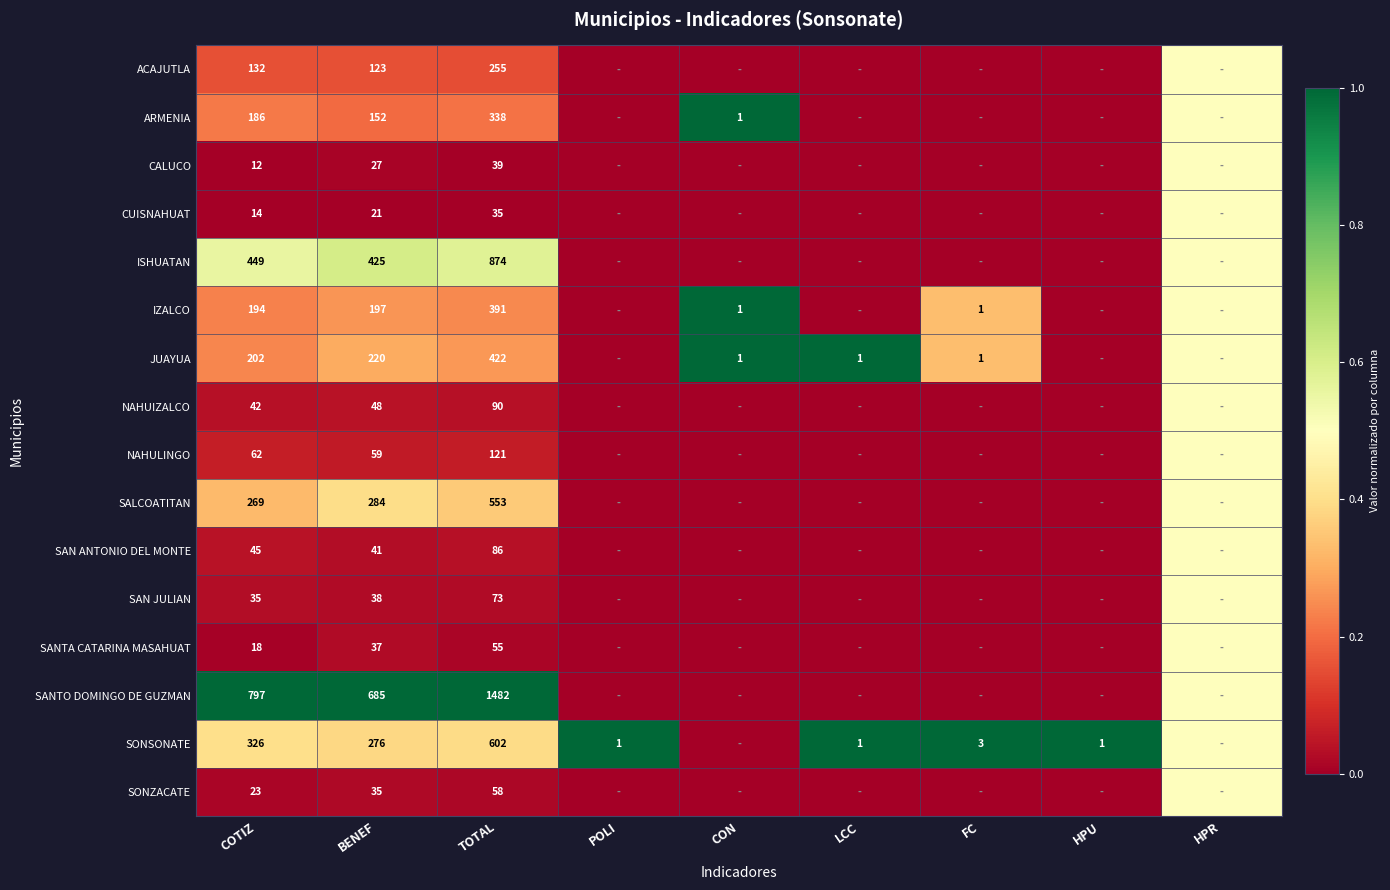

Rank the series at BENEF from lowest to highest value.

CUISNAHUAT, CALUCO, SONZACATE, SANTA CATARINA MASAHUAT, SAN JULIAN, SAN ANTONIO DEL MONTE, NAHUIZALCO, NAHULINGO, ACAJUTLA, ARMENIA, IZALCO, JUAYUA, SONSONATE, SALCOATITAN, ISHUATAN, SANTO DOMINGO DE GUZMAN